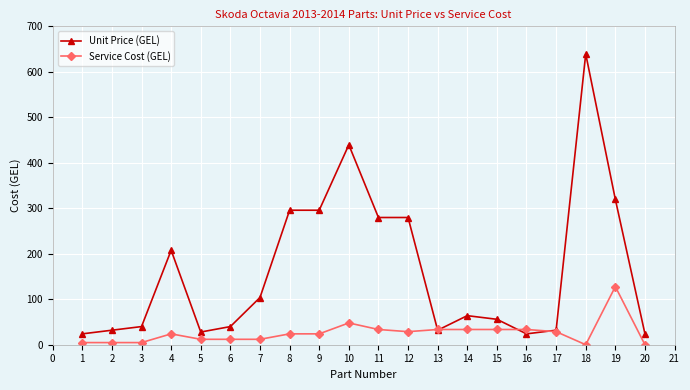

What is the value of the Service Cost (GEL) point at the 4th from the left?

23.9